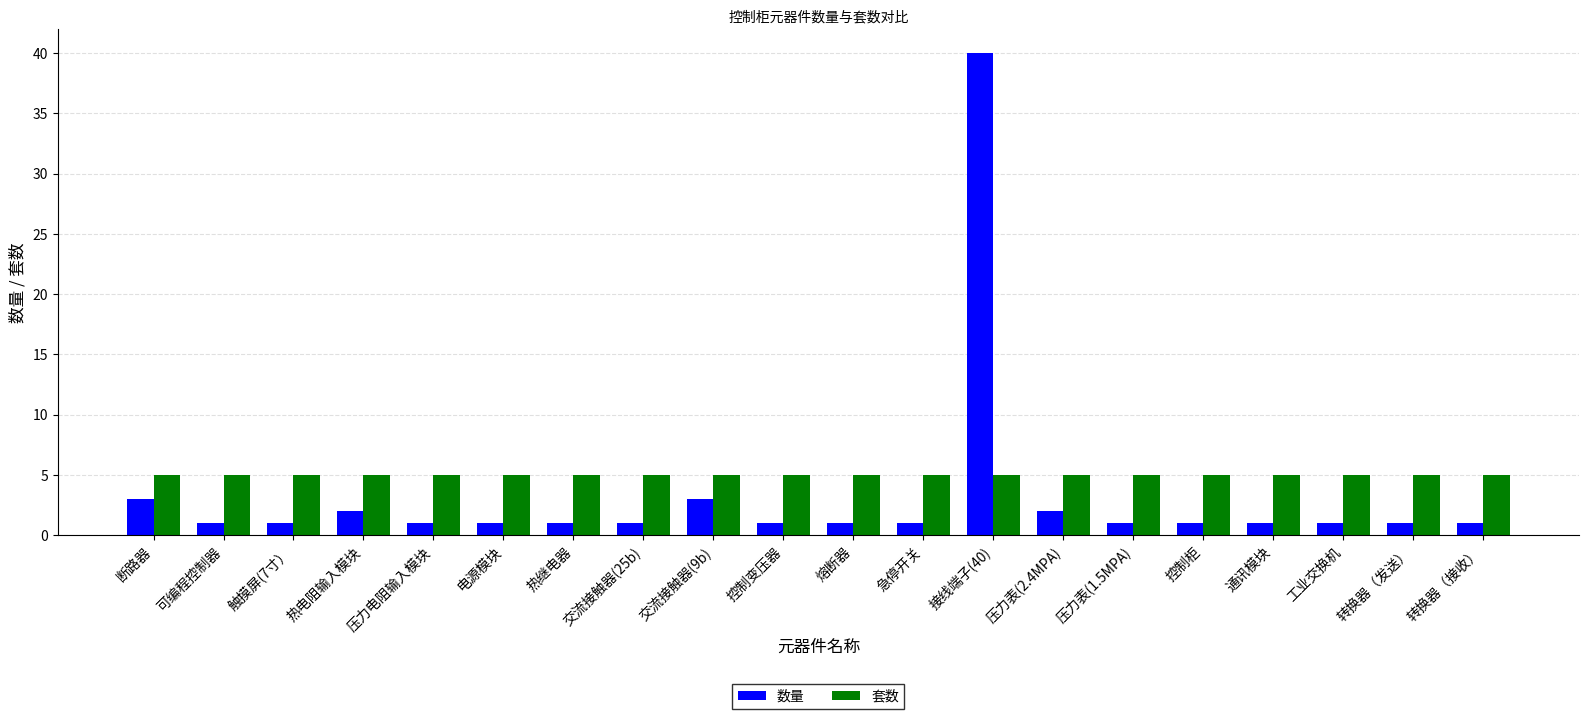

What is the difference between the highest and lowest values at 电源模块?

4